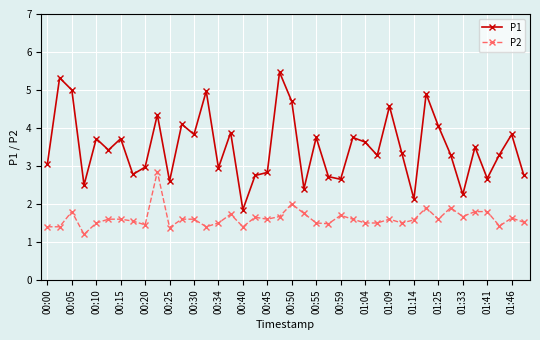

True or false: P1 and P2 intersect in this chart.

False